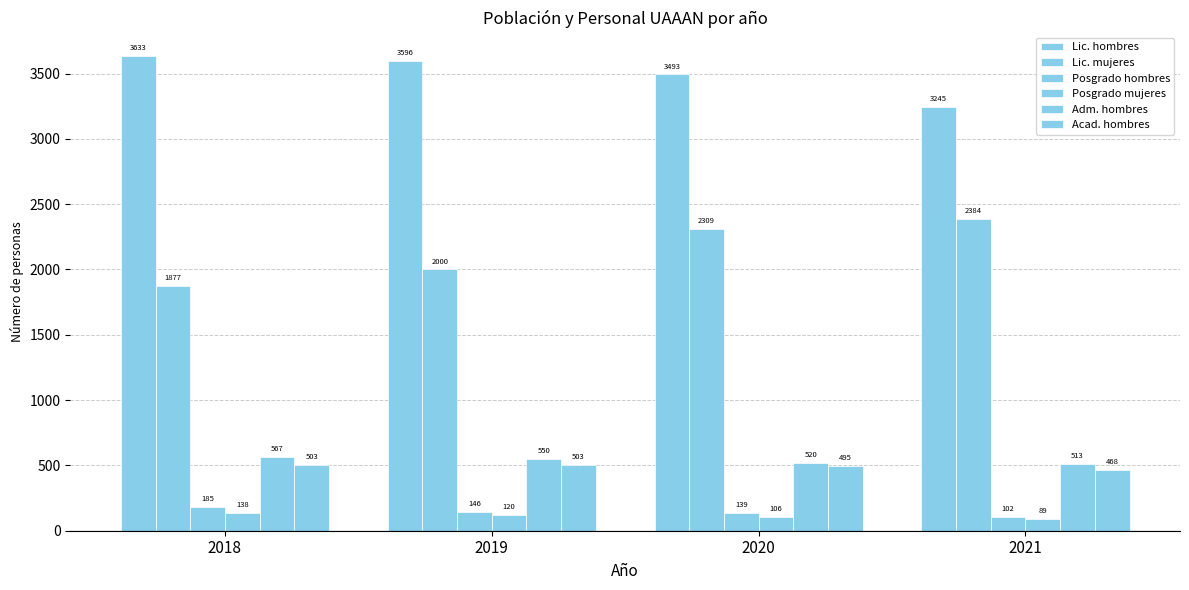

How many bars are there in each group?

6